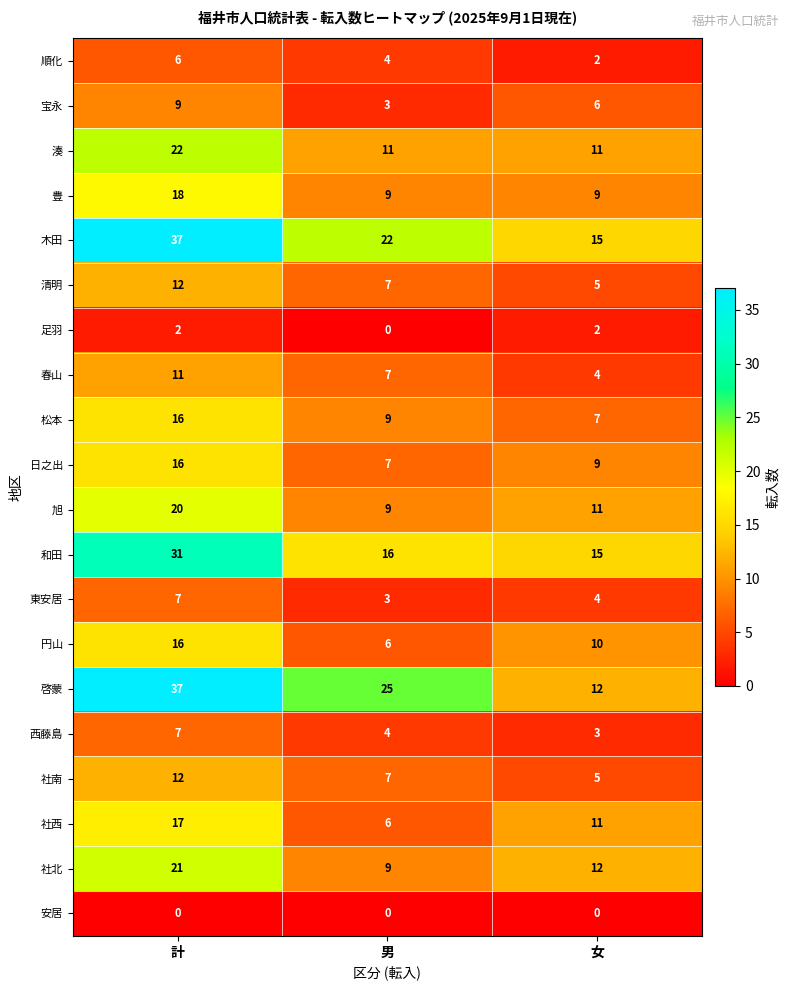

List the labels in order of 西藤島 value, smallest first.

女, 男, 計